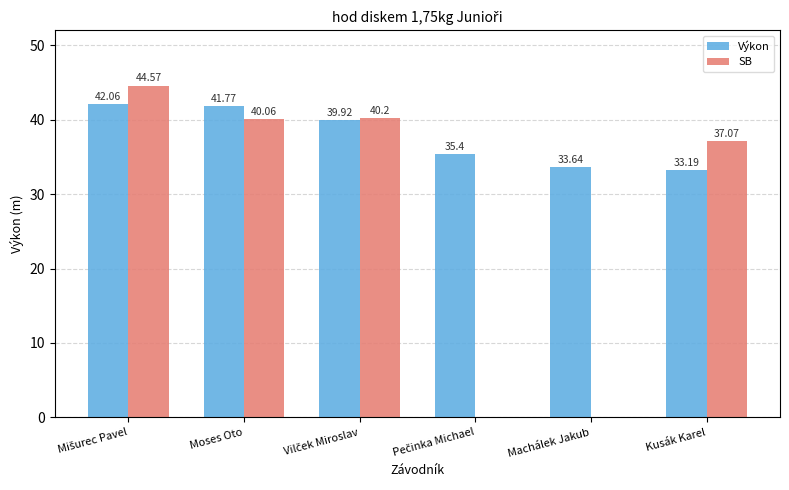

What is the sum of the SB values at Kusák Karel and Moses Oto?

77.1